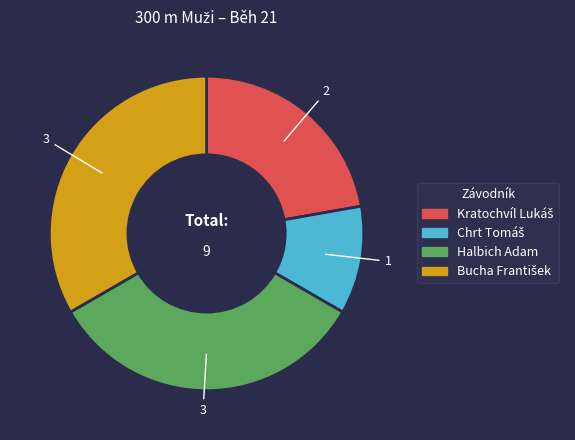

Is there a majority slice in this chart?

No